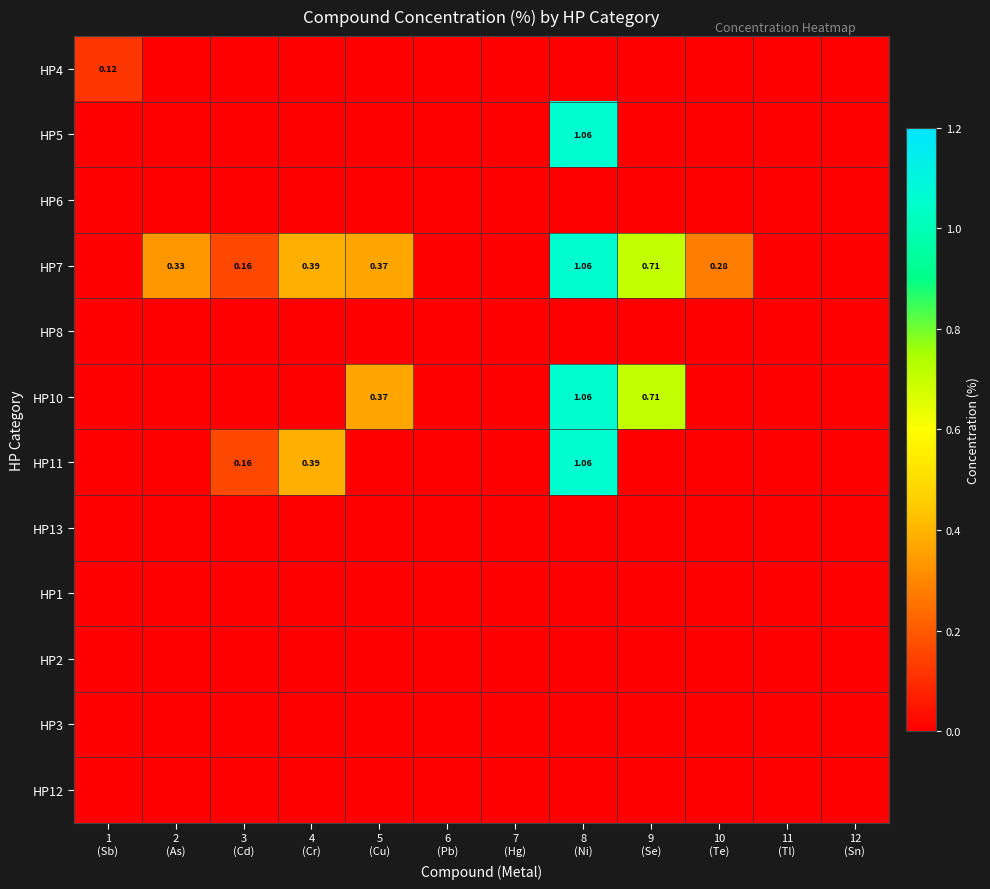

Where is HP1 nearest to the value 0?

1 (Sb)